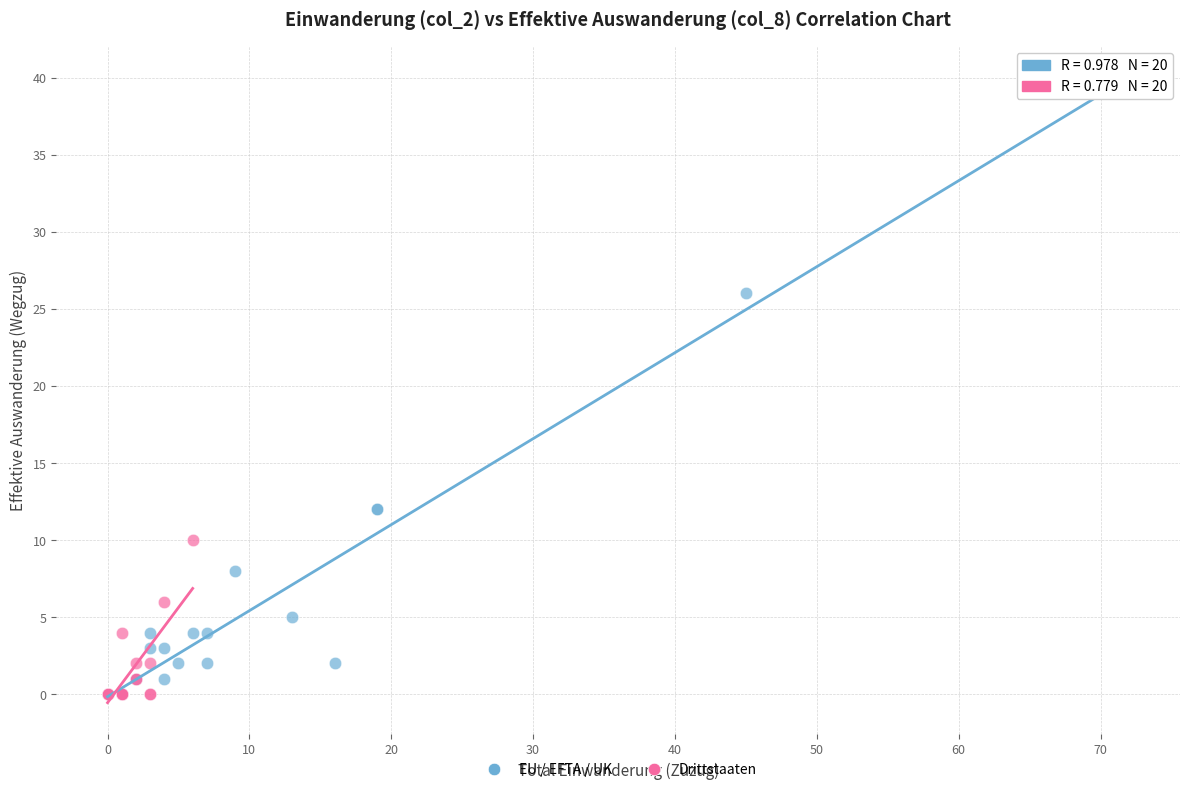

Which series contains the highest Y value?

EU / EFTA / UK